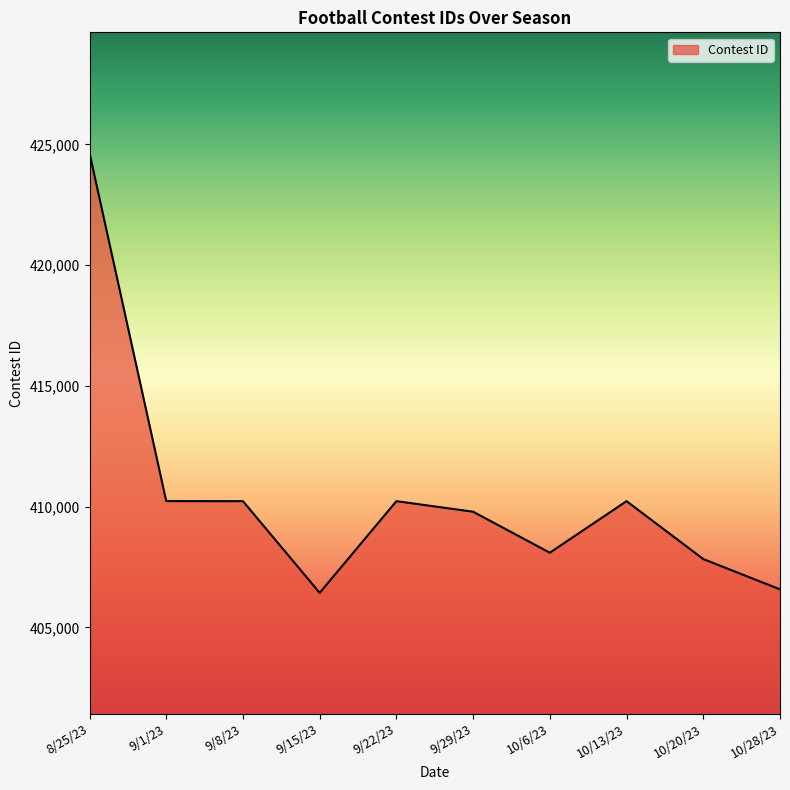

What is the difference between the second highest and second lowest values?

3654